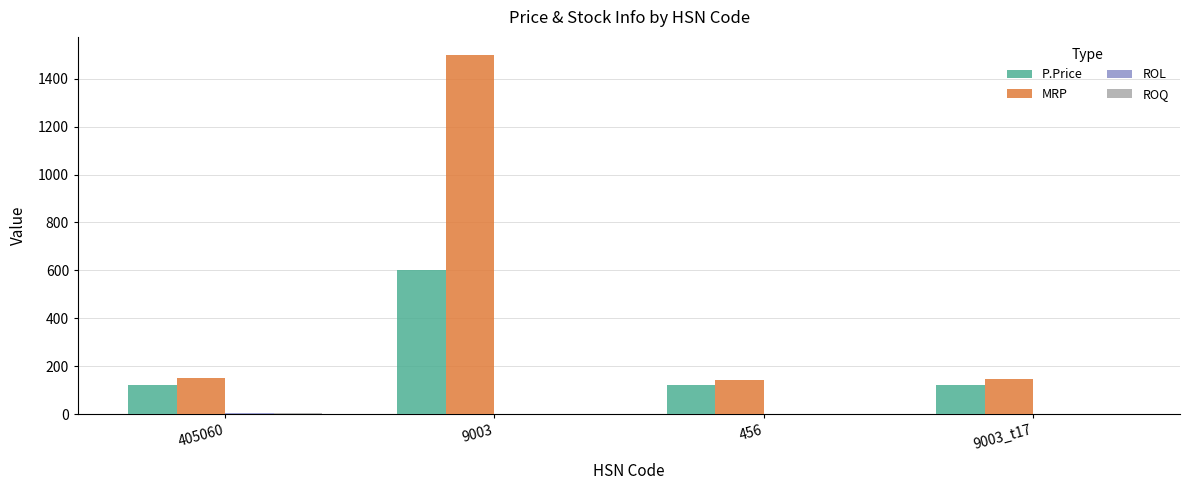

What is the maximum value shown in the chart?

1500